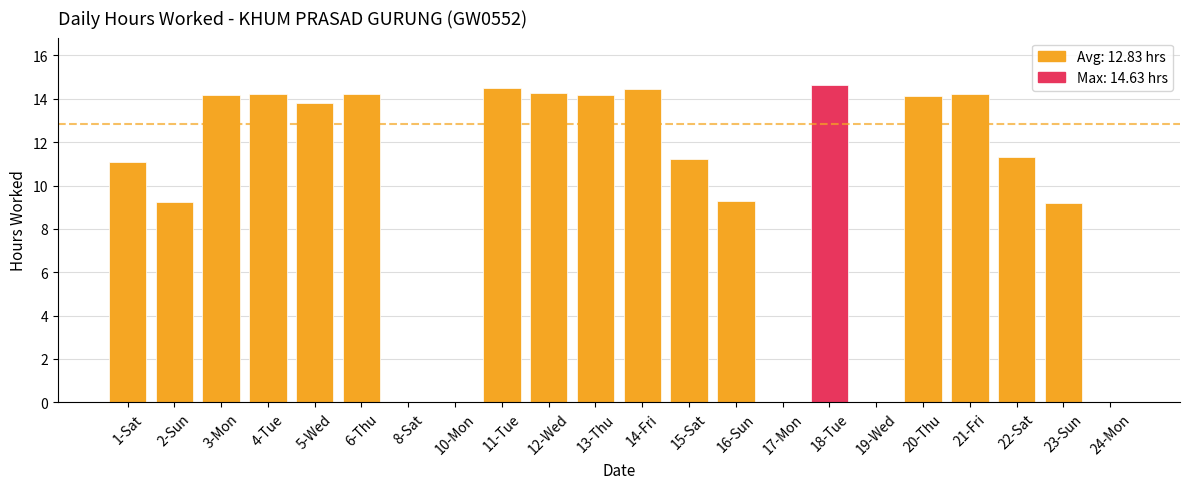

True or false: the data shows 0.0 at 19-Wed.

True